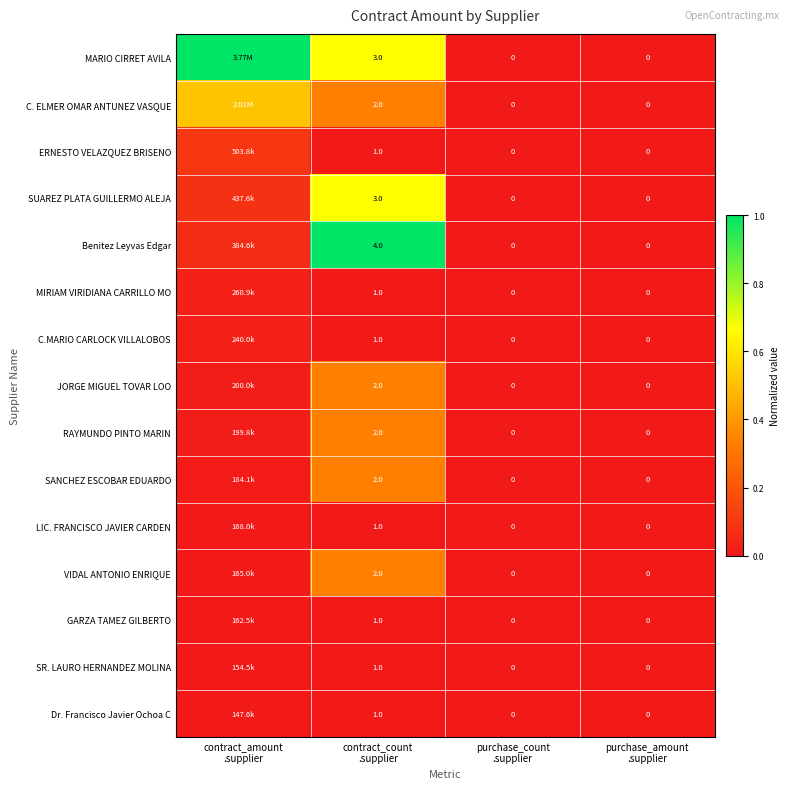

At which label does JORGE MIGUEL TOVAR LOO reach its peak?

contract_count .supplier